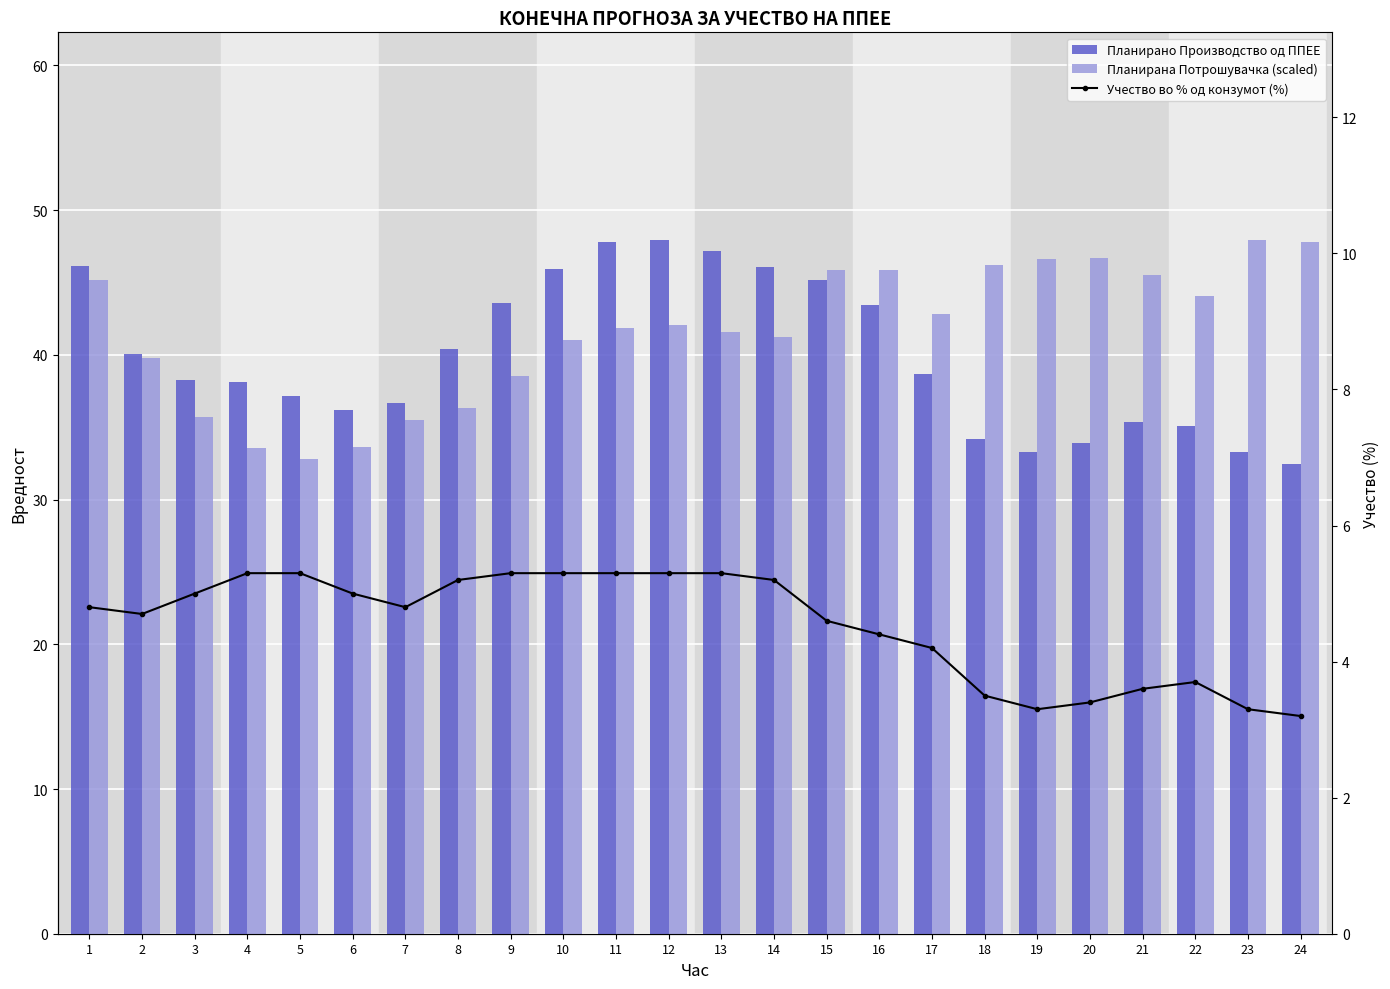

Is the value of Планирано Производство од ППЕЕ at 18 greater than the value of Планирана Потрошувачка (scaled) at 10?

No